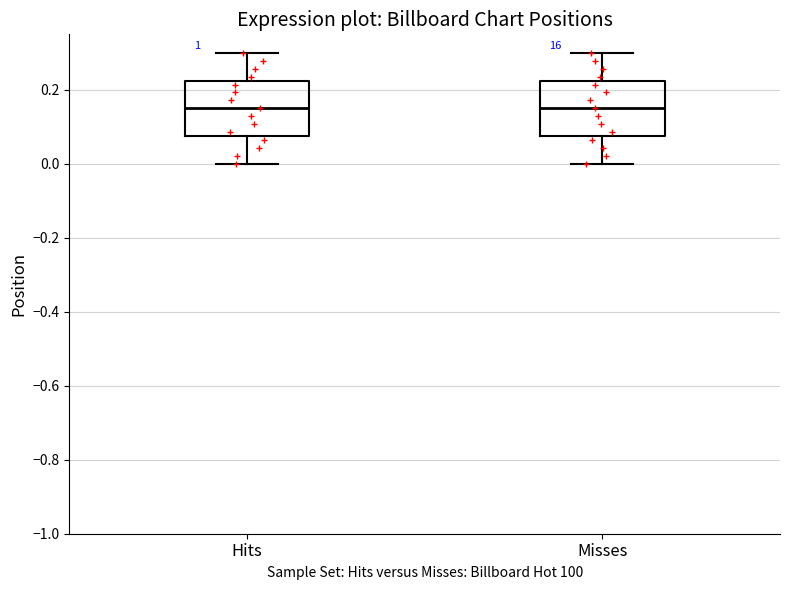

Reading left to right, transcribe this box plot: for each box, give where its median line is, the range the box spans, and where its two whiskers end, as read against the y-axis. The values are not printed on the chart, so give them approximately, as read against the axis.

Hits: median 0.16, box 0.08 to 0.22, whiskers 0.00 to 0.30
Misses: median 0.16, box 0.08 to 0.22, whiskers 0.00 to 0.30